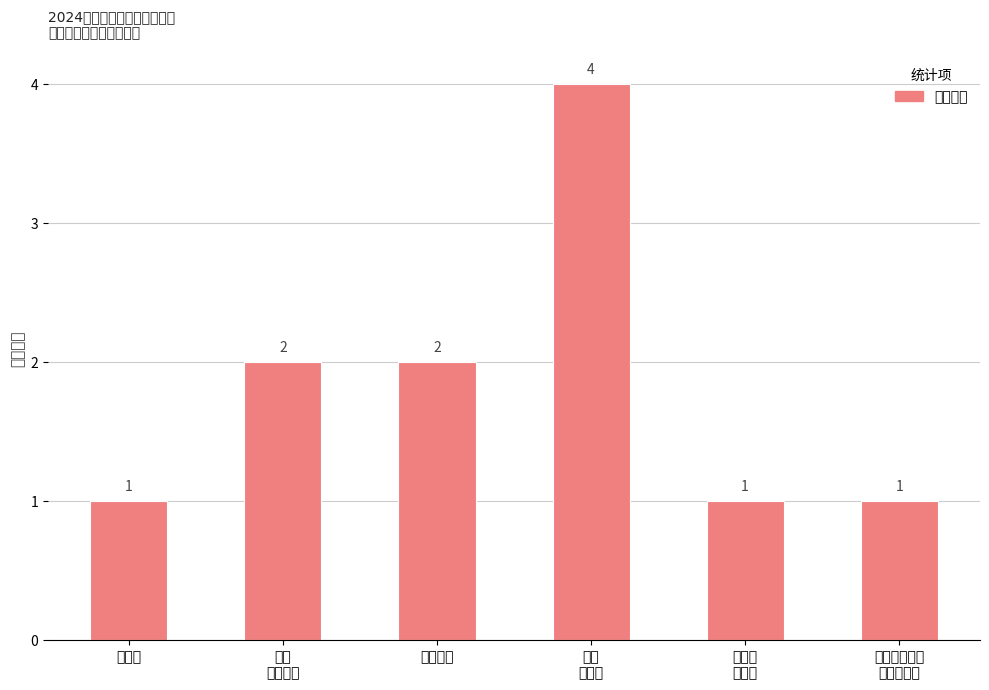

Reading left to right, list all the values displayed in this chart.

1	2	2	4	1	1